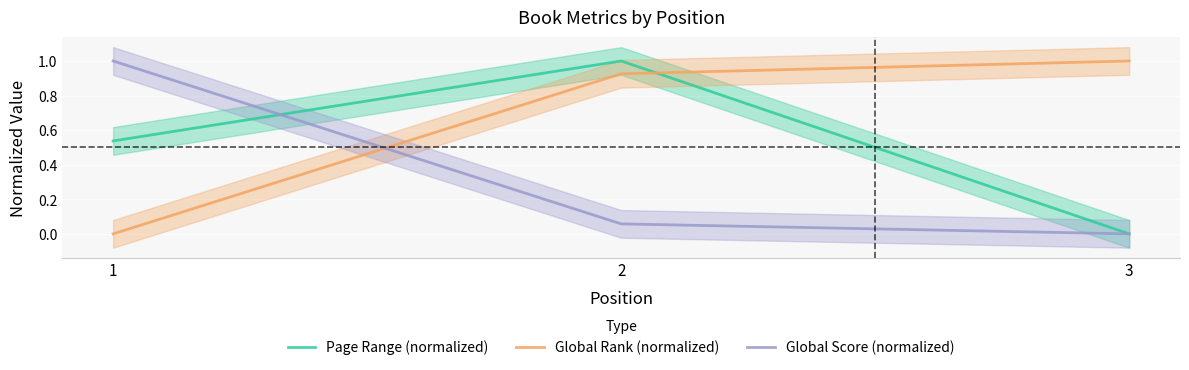

What is the value of the Global Score (normalized) point at the 2nd from the left?

0.1